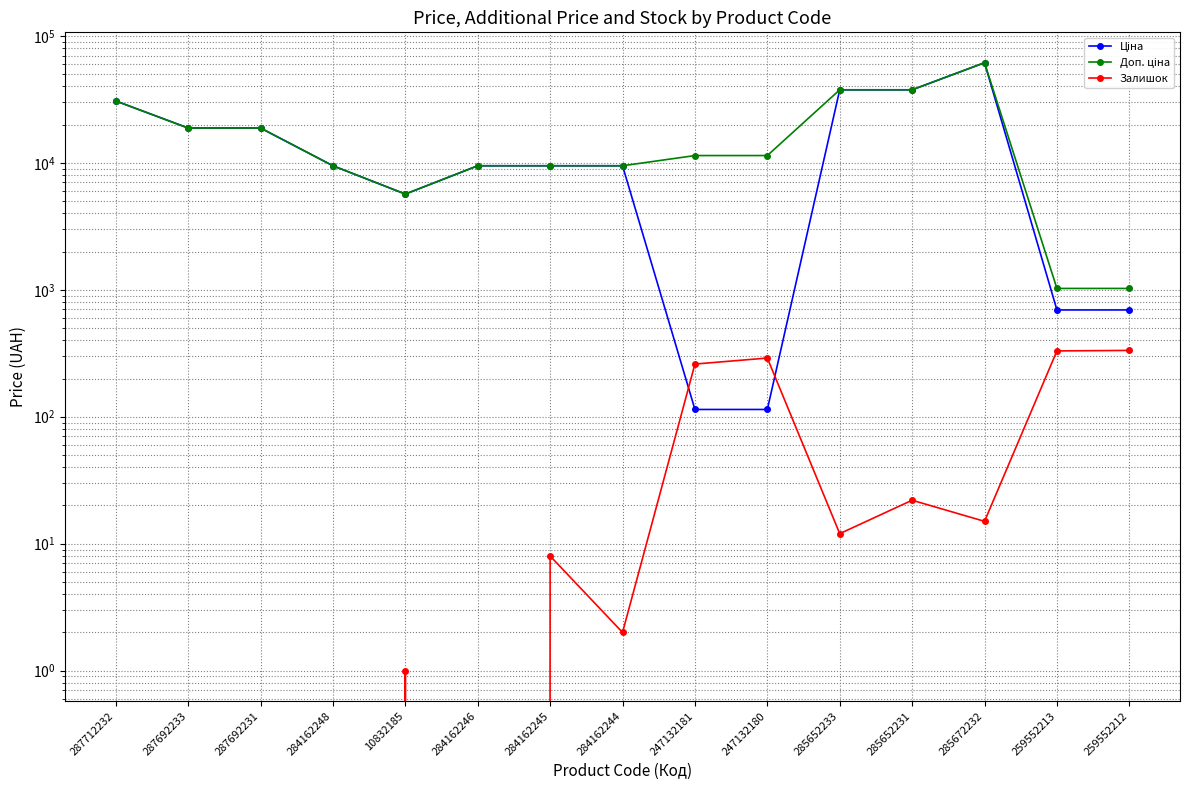

Rank the categories by Доп. ціна value from lowest to highest.

259552213, 259552212, 10832185, 284162248, 284162246, 284162245, 284162244, 247132181, 247132180, 287692233, 287692231, 287712232, 285652233, 285652231, 285672232